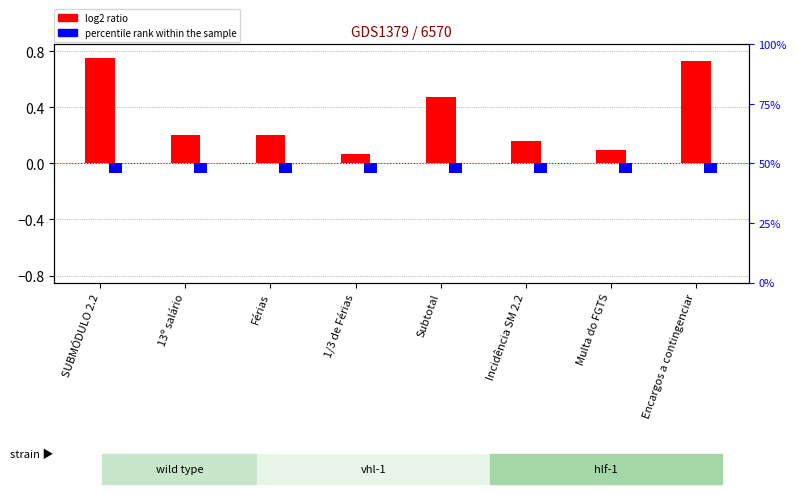

Between Multa do FGTS and Incidência SM 2.2, which is larger?

Incidência SM 2.2